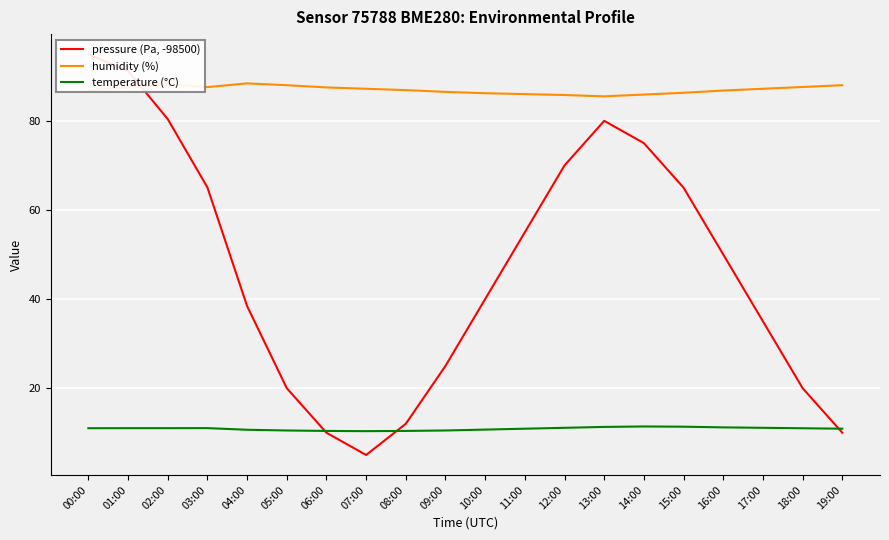

True or false: humidity (%) and temperature (°C) intersect in this chart.

False